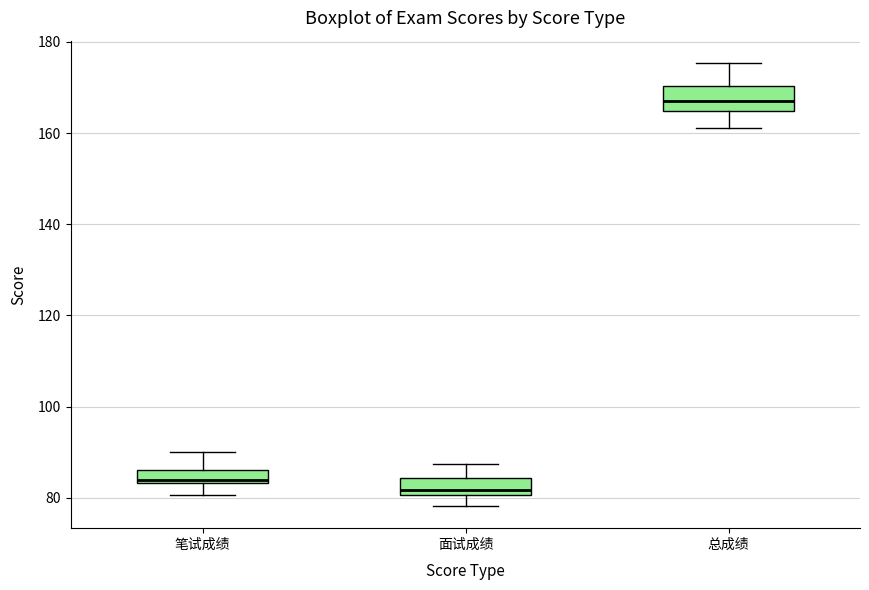

Which box has the lowest median line?

面试成绩